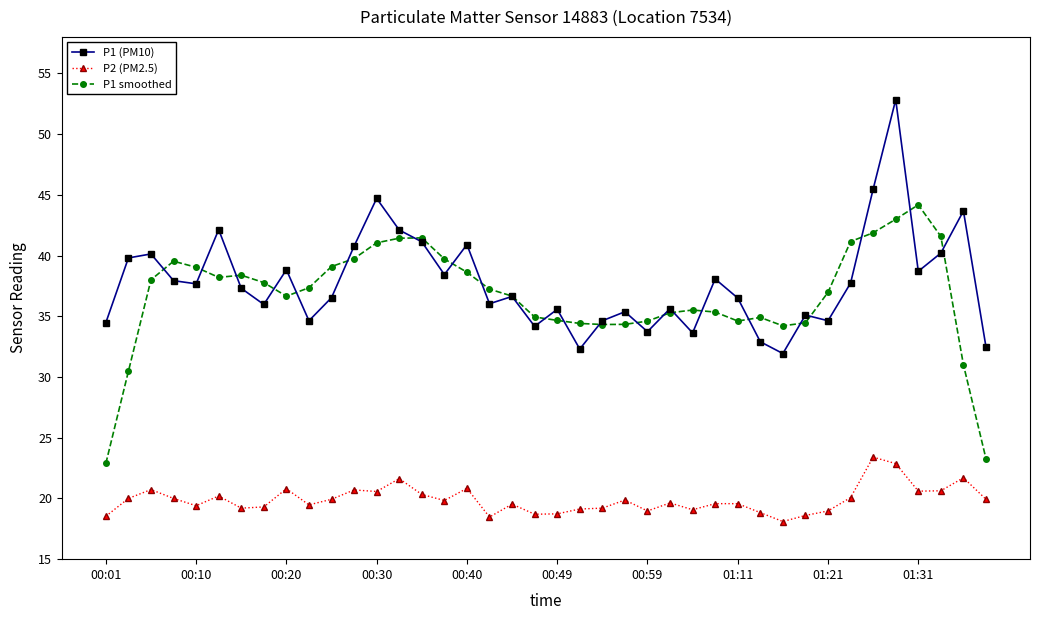

True or false: P2 (PM2.5) and P1 smoothed intersect in this chart.

False